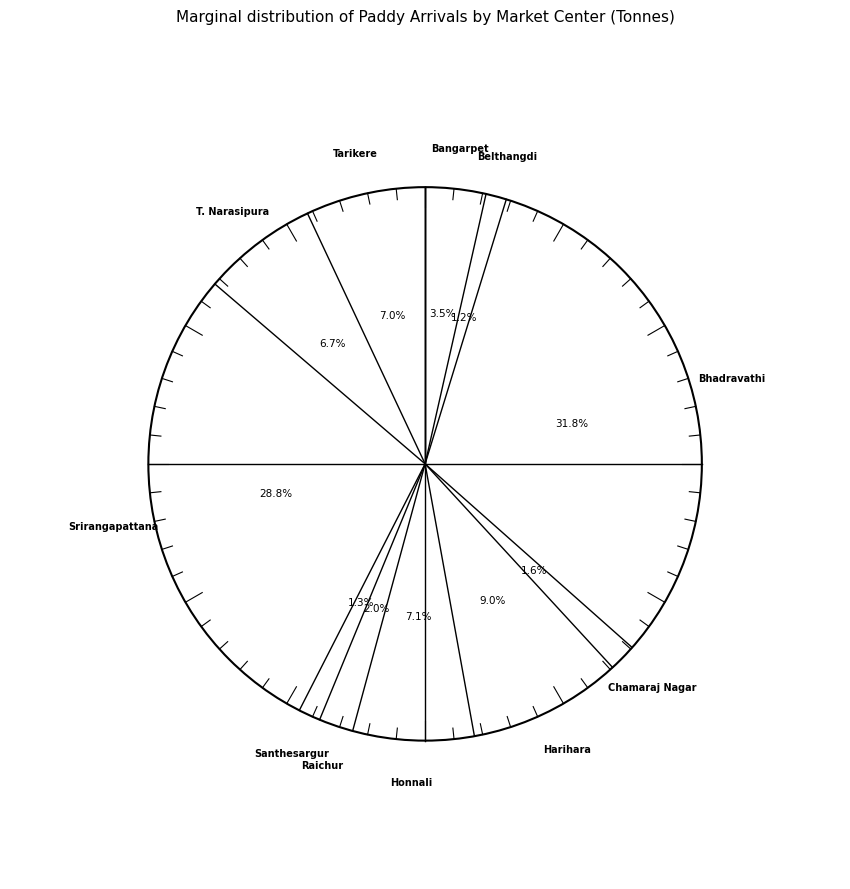

Combined, do Santhesargur and Chamaraj Nagar account for over 50%?

No